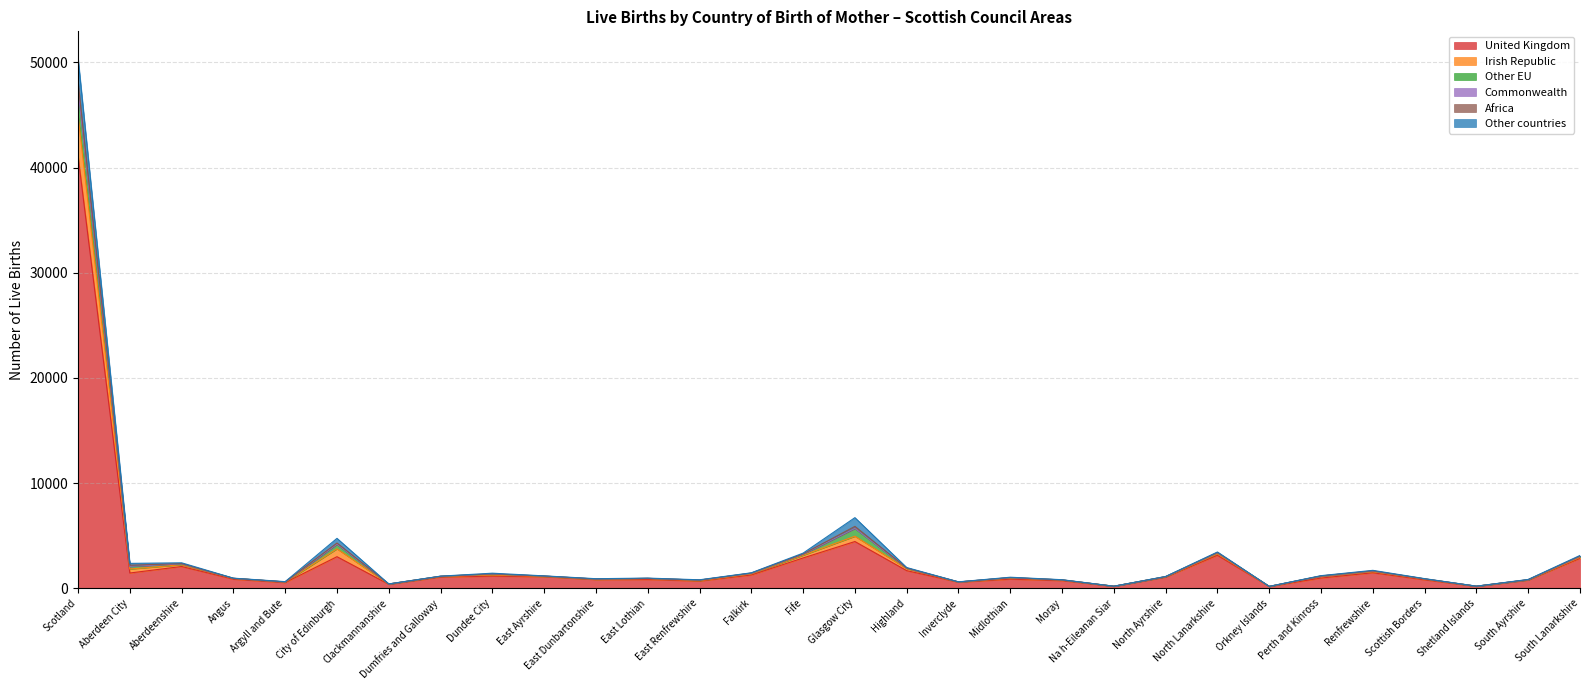

Which category has the highest value in the United Kingdom series?

Scotland